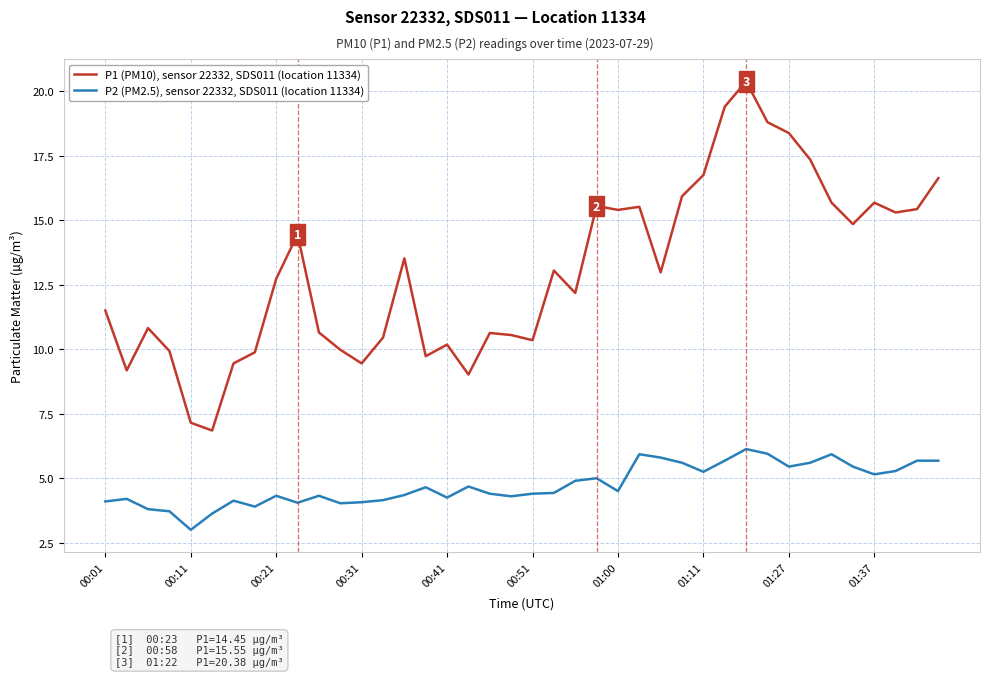

What is the smallest value displayed?

3.0